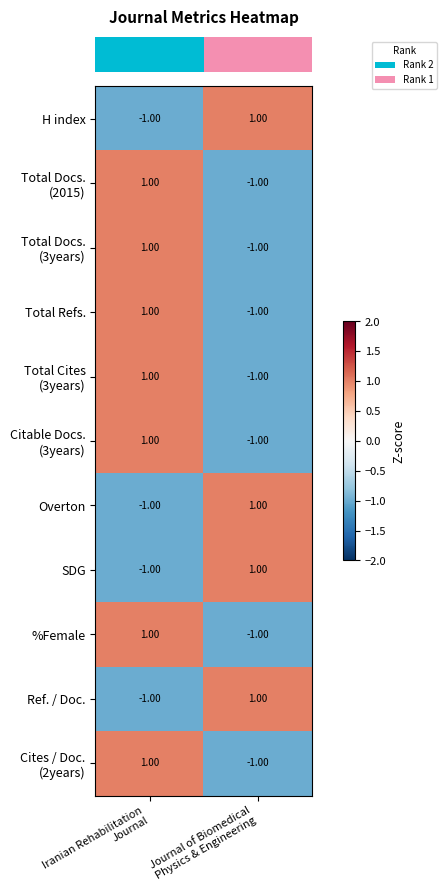

What is the total value across all series at Journal of Biomedical
Physics & Engineering?

-3